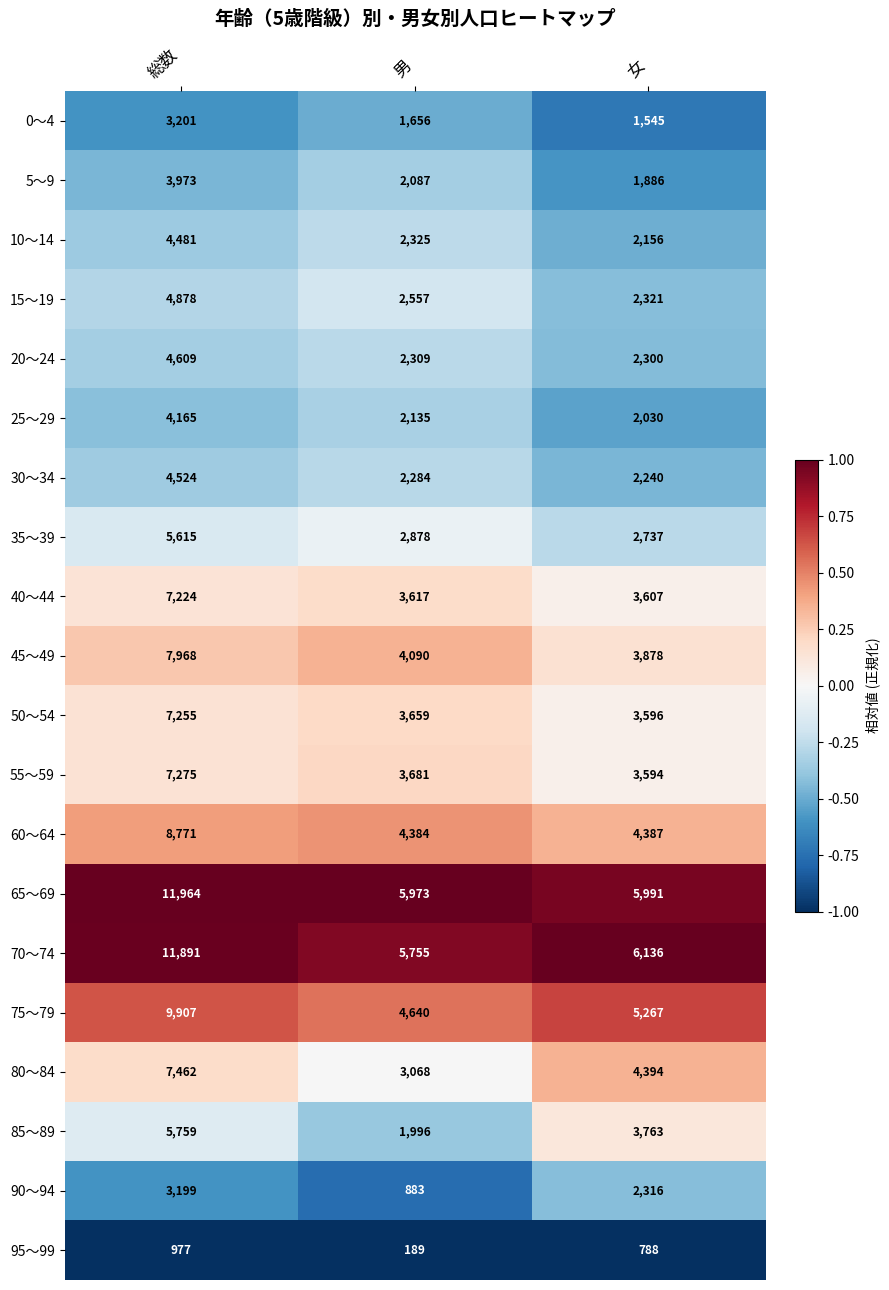

Is the value of 60～64 at 女 greater than the value of 30～34 at 女?

Yes